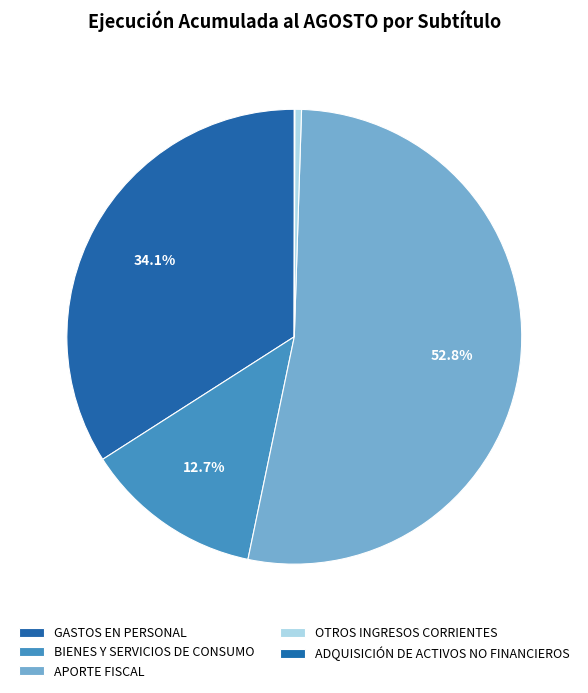

To the nearest percent, what portion does APORTE FISCAL represent?

53%